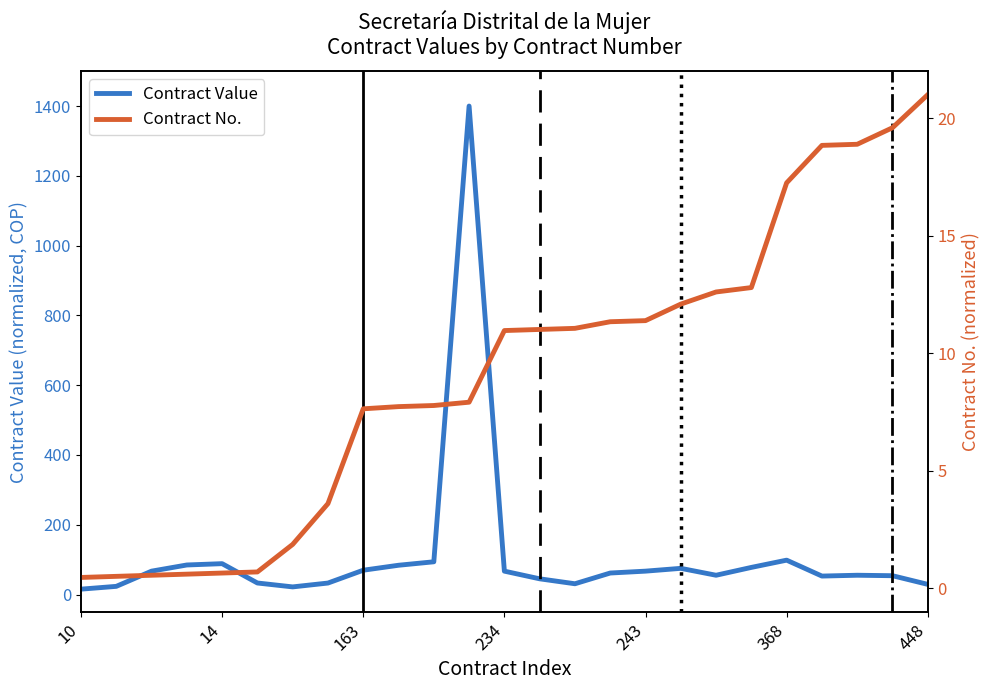

True or false: Contract No. has more than 2 interior local peaks.

False